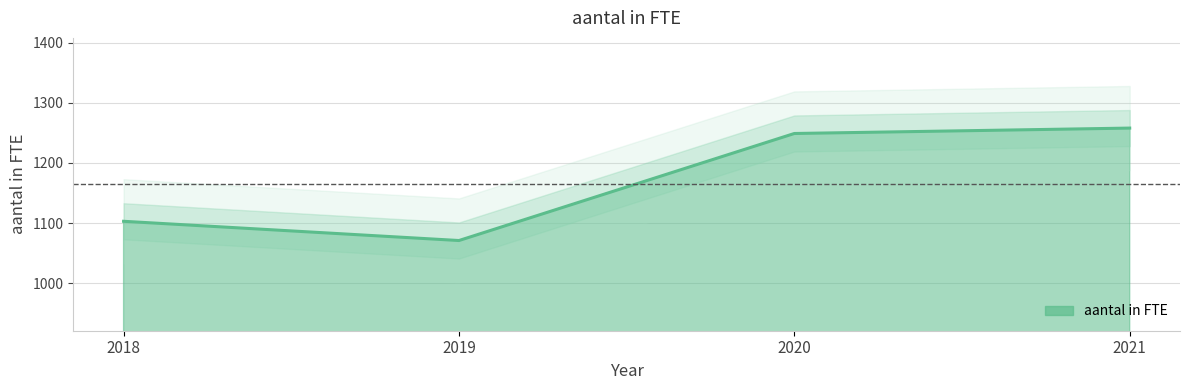

List the labels in order of value, smallest first.

2019, 2018, 2020, 2021